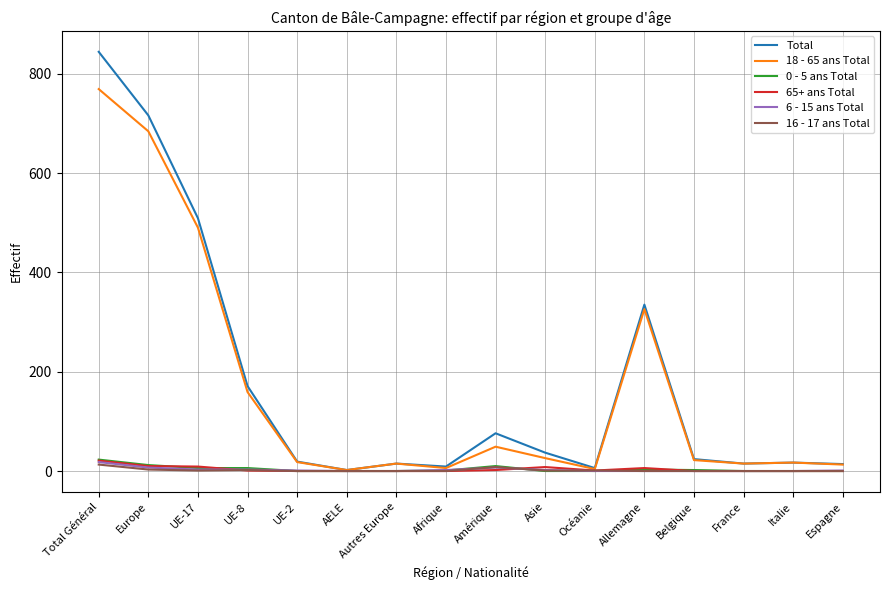

At which label does 0 - 5 ans Total first exceed 1?

Total Général